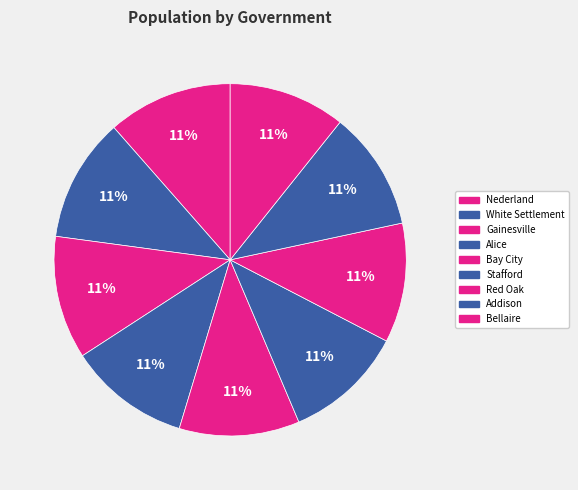

Does Addison represent more than half of the total?

No